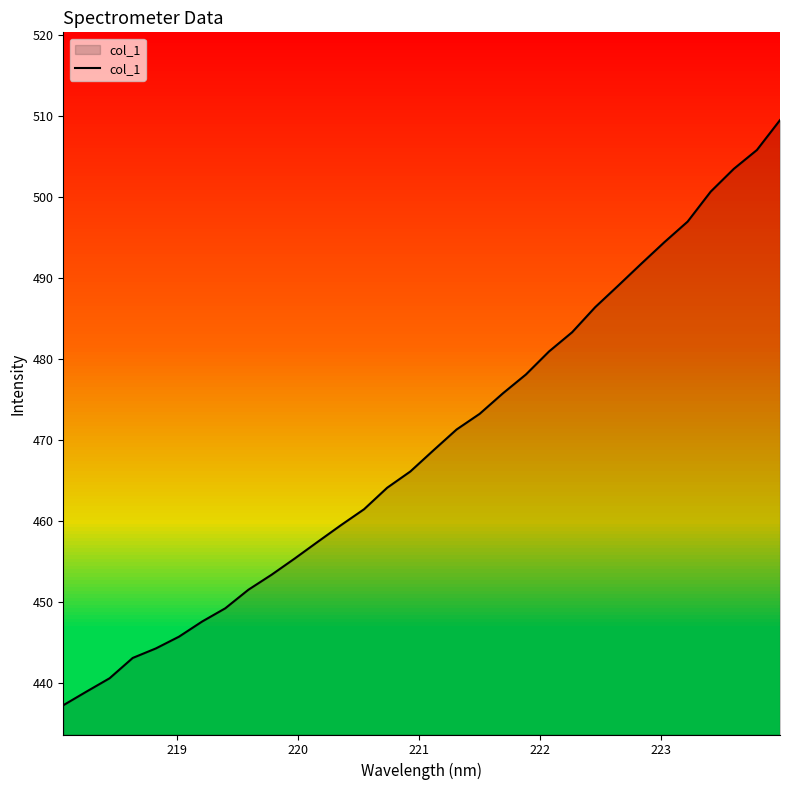

What is the smallest value displayed?

437.2